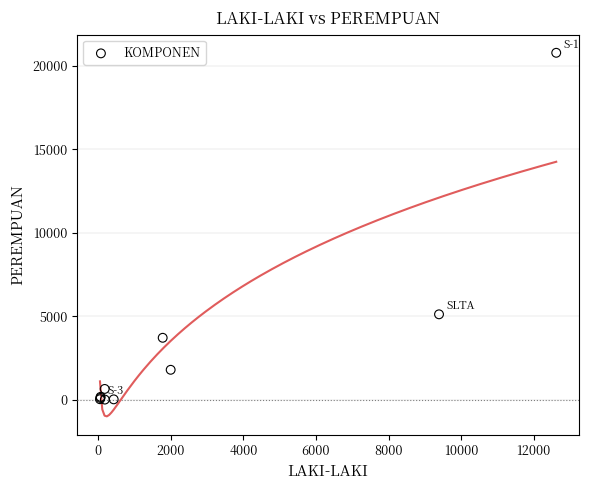

What Y value in the scatter plot is closest to 10394?

5114